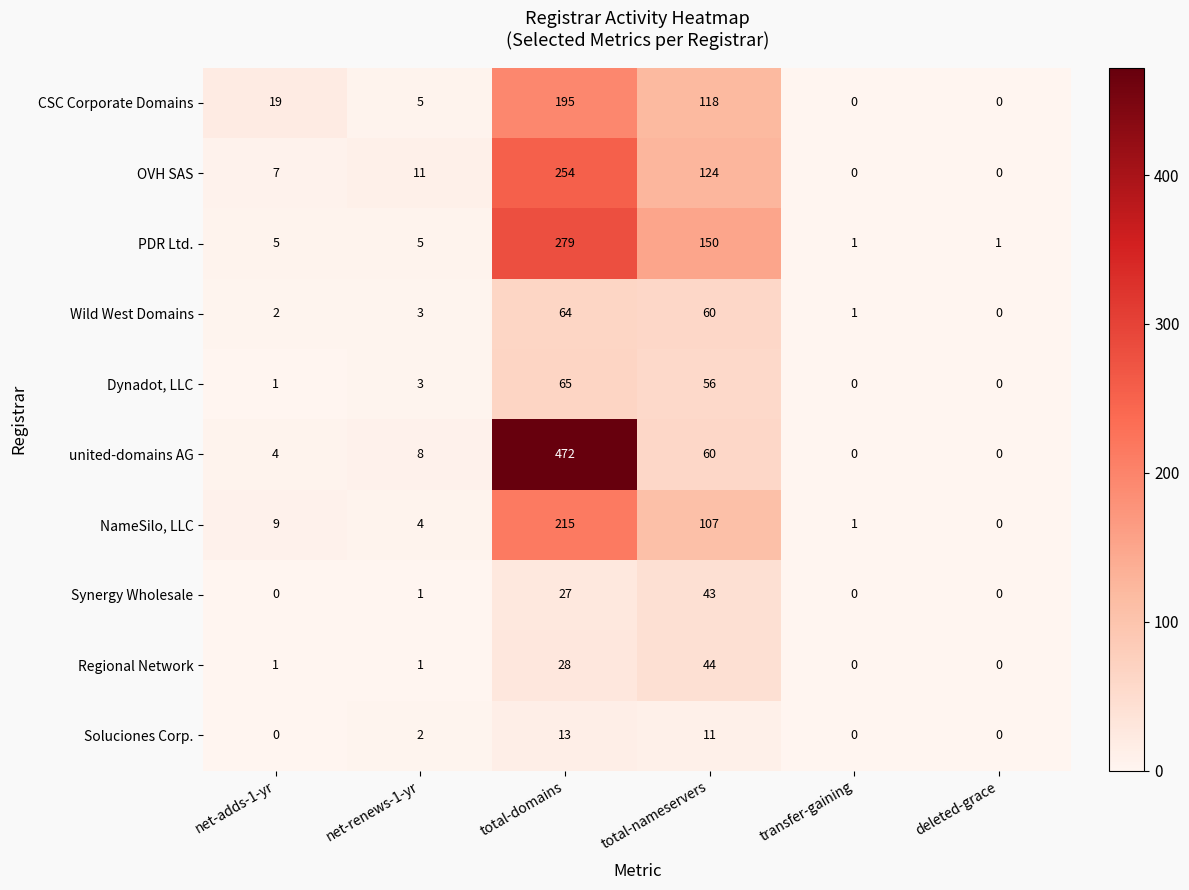

Rank the series by their maximum value, from highest to lowest.

united-domains AG, PDR Ltd., OVH SAS, NameSilo, LLC, CSC Corporate Domains, Dynadot, LLC, Wild West Domains, Regional Network, Synergy Wholesale, Soluciones Corp.